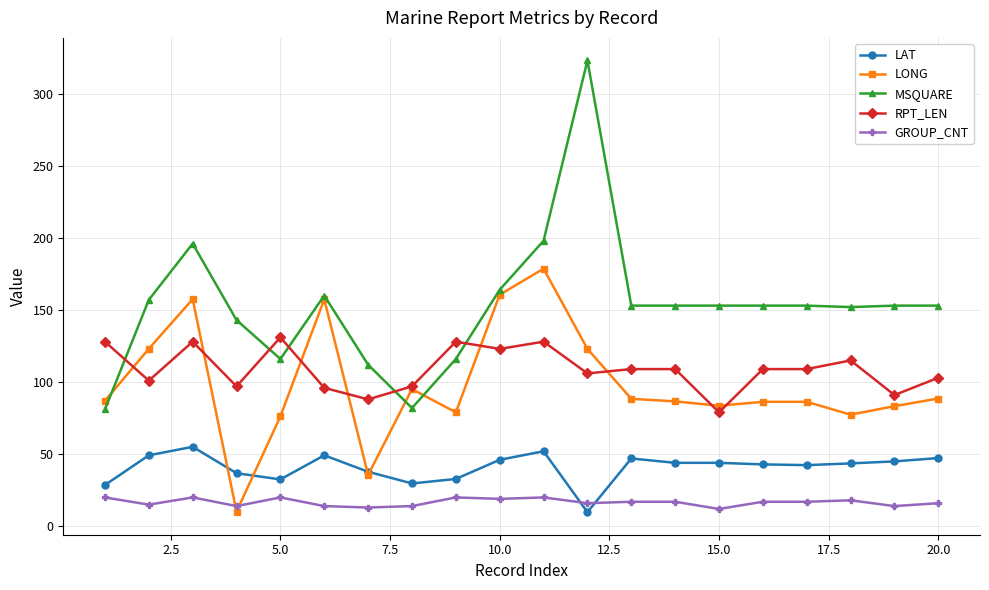

Which series has the largest range (max minus min)?

MSQUARE